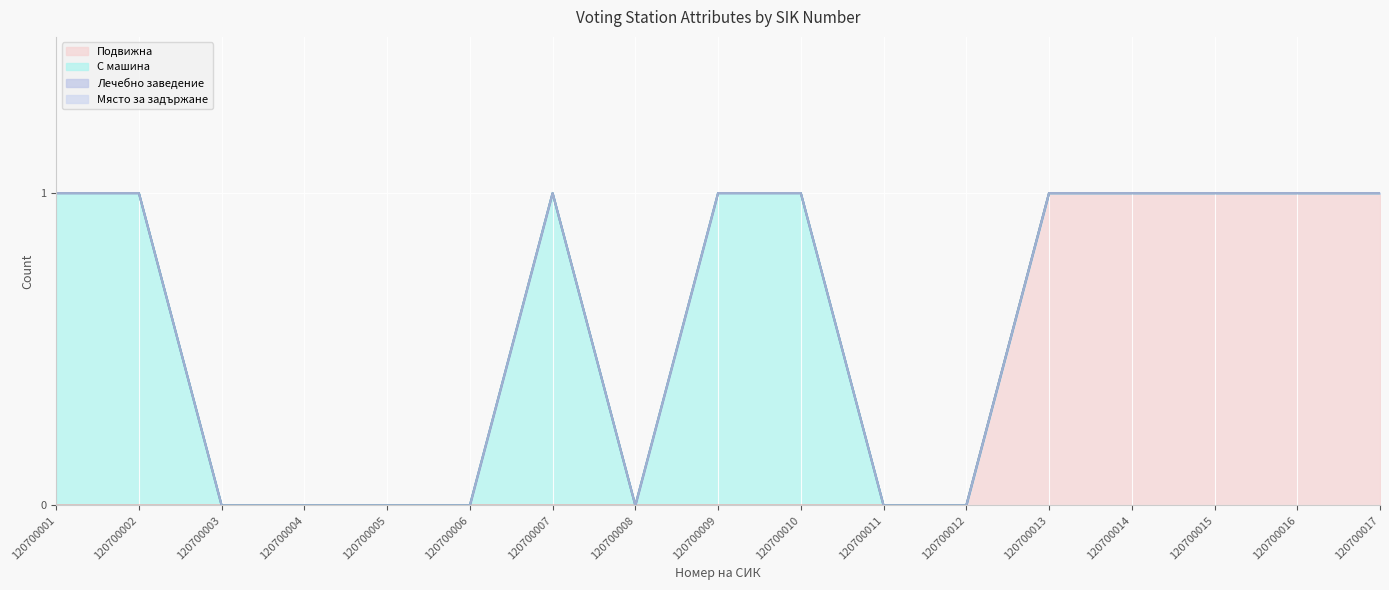

At which category is the sum across all series the highest?

120700001